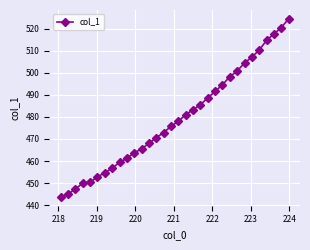

What is the sum of all values?

15339.2